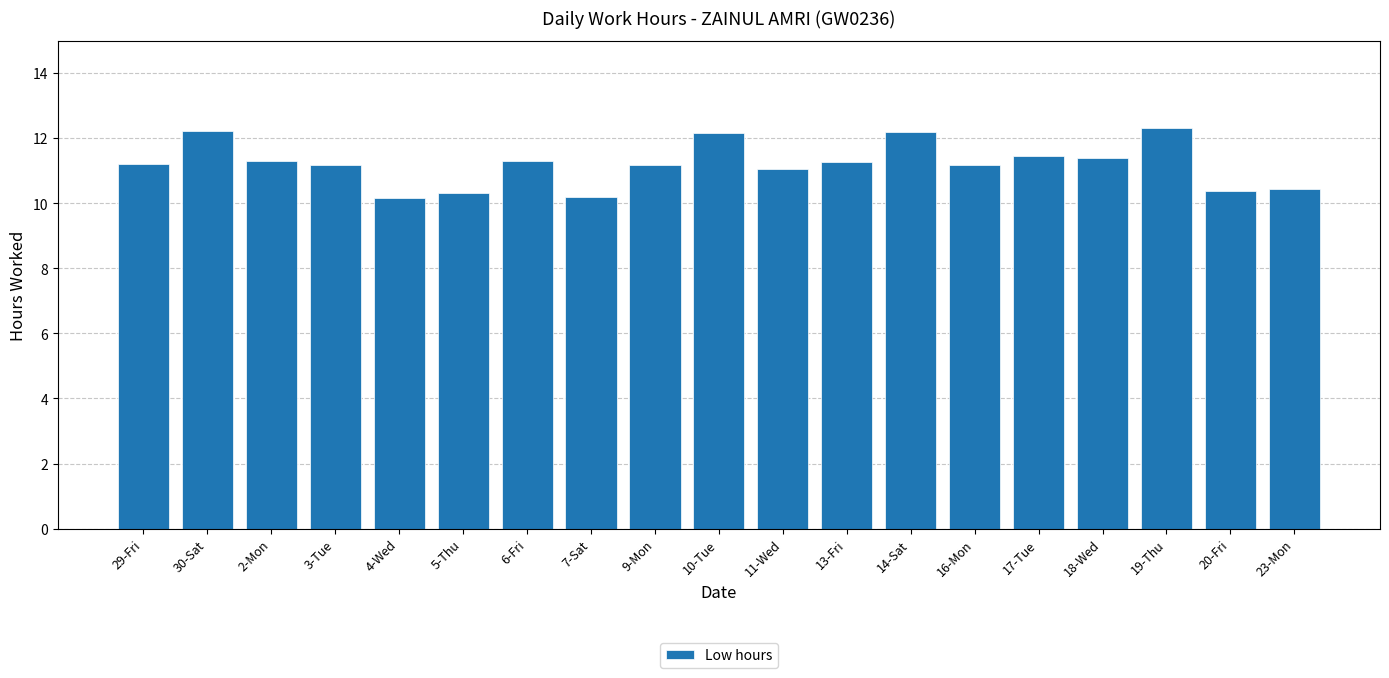

What is the value of the 7th bar from the left?

11.3